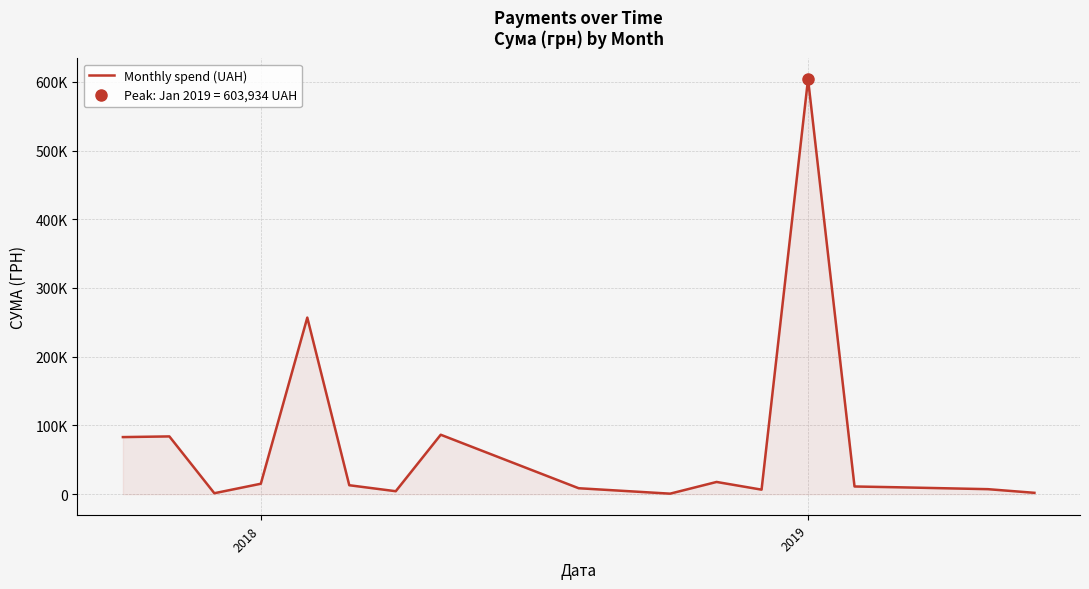

Reading right to left, what are all the values shown in this chart?

2000.0	7314.0	10102.3	11227.3	603934.2	6613.8	17812.5	776.4	8675.5	86506.2	4331.7	13044.2	256910.6	15212.8	1419.2	84066.1	83078.7